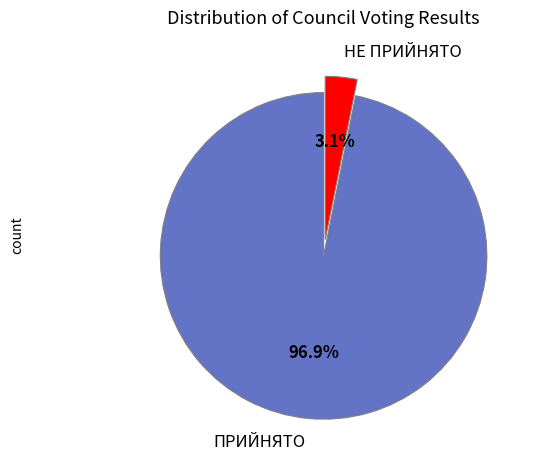

How many slices are in this pie chart?

2